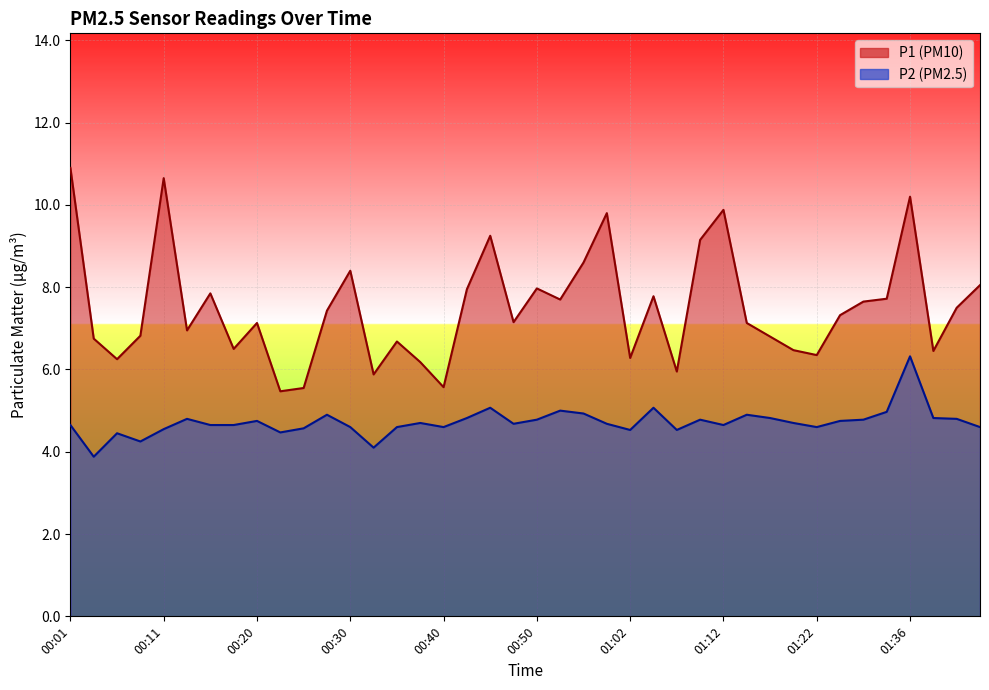

True or false: P2 and P1 intersect in this chart.

False